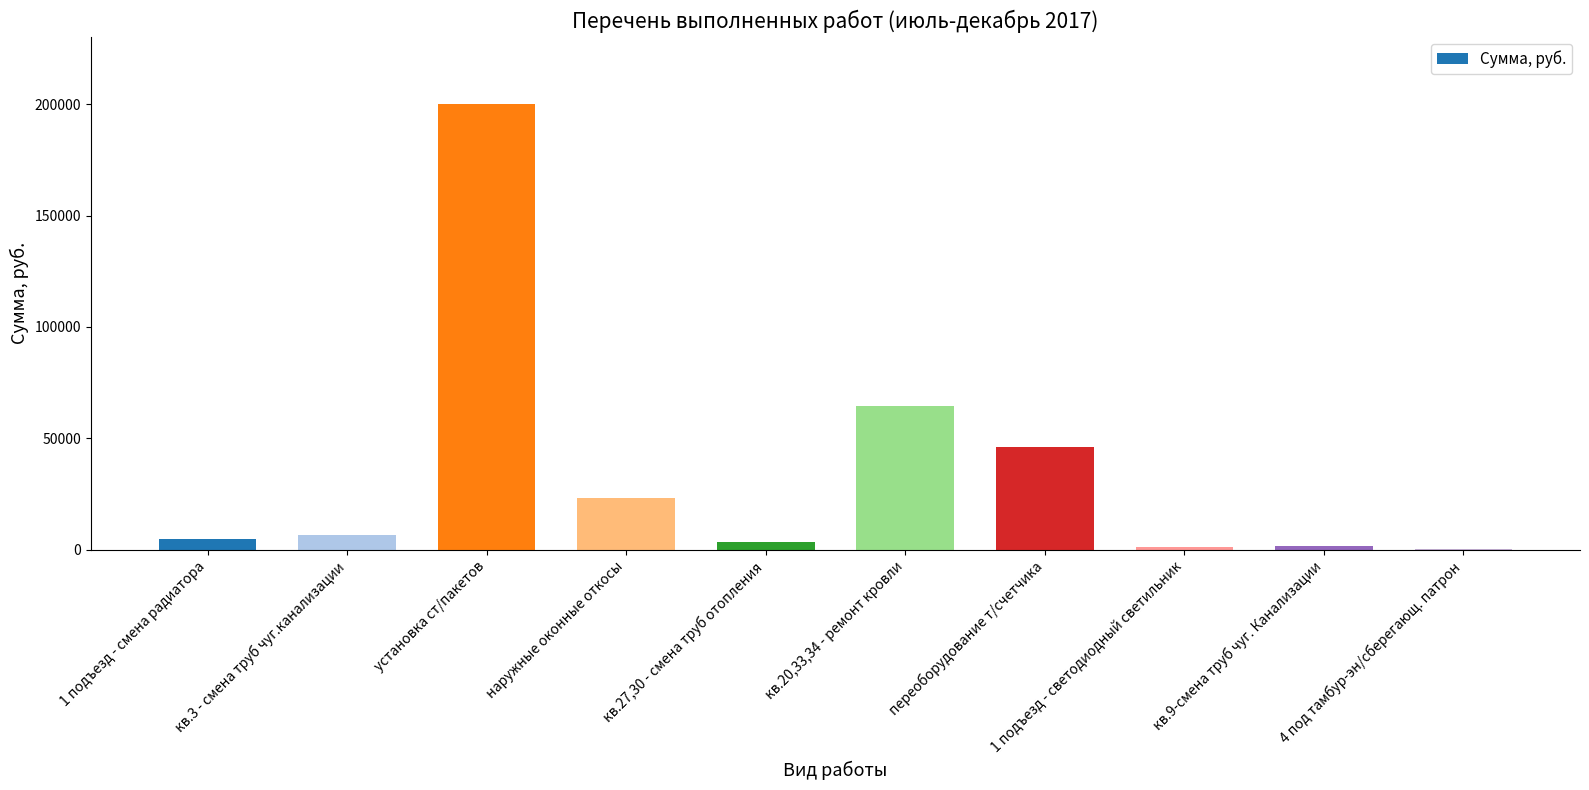

True or false: the data shows 3238 at кв.27,30 - смена труб отопления.

True